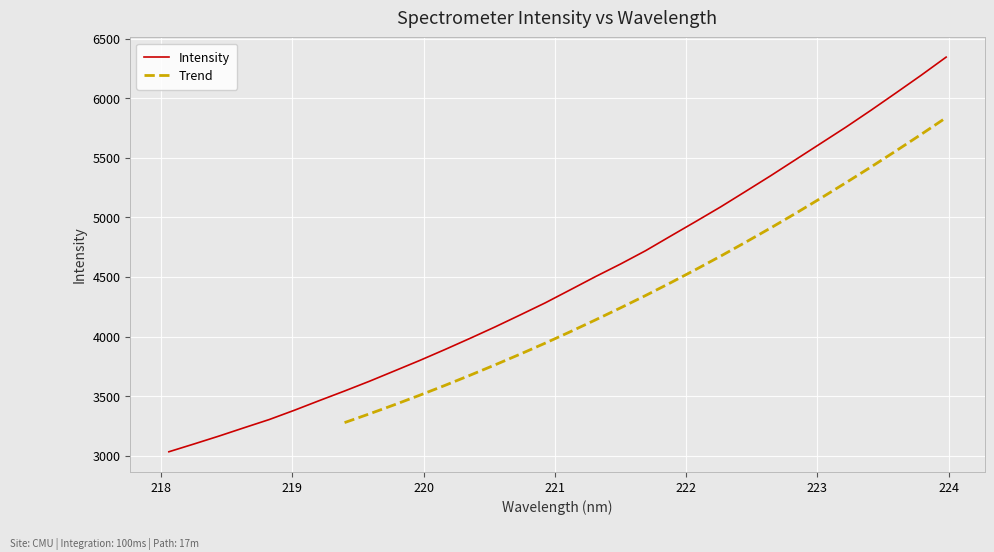

At which category does the chart reach its peak across all series?

223.9802